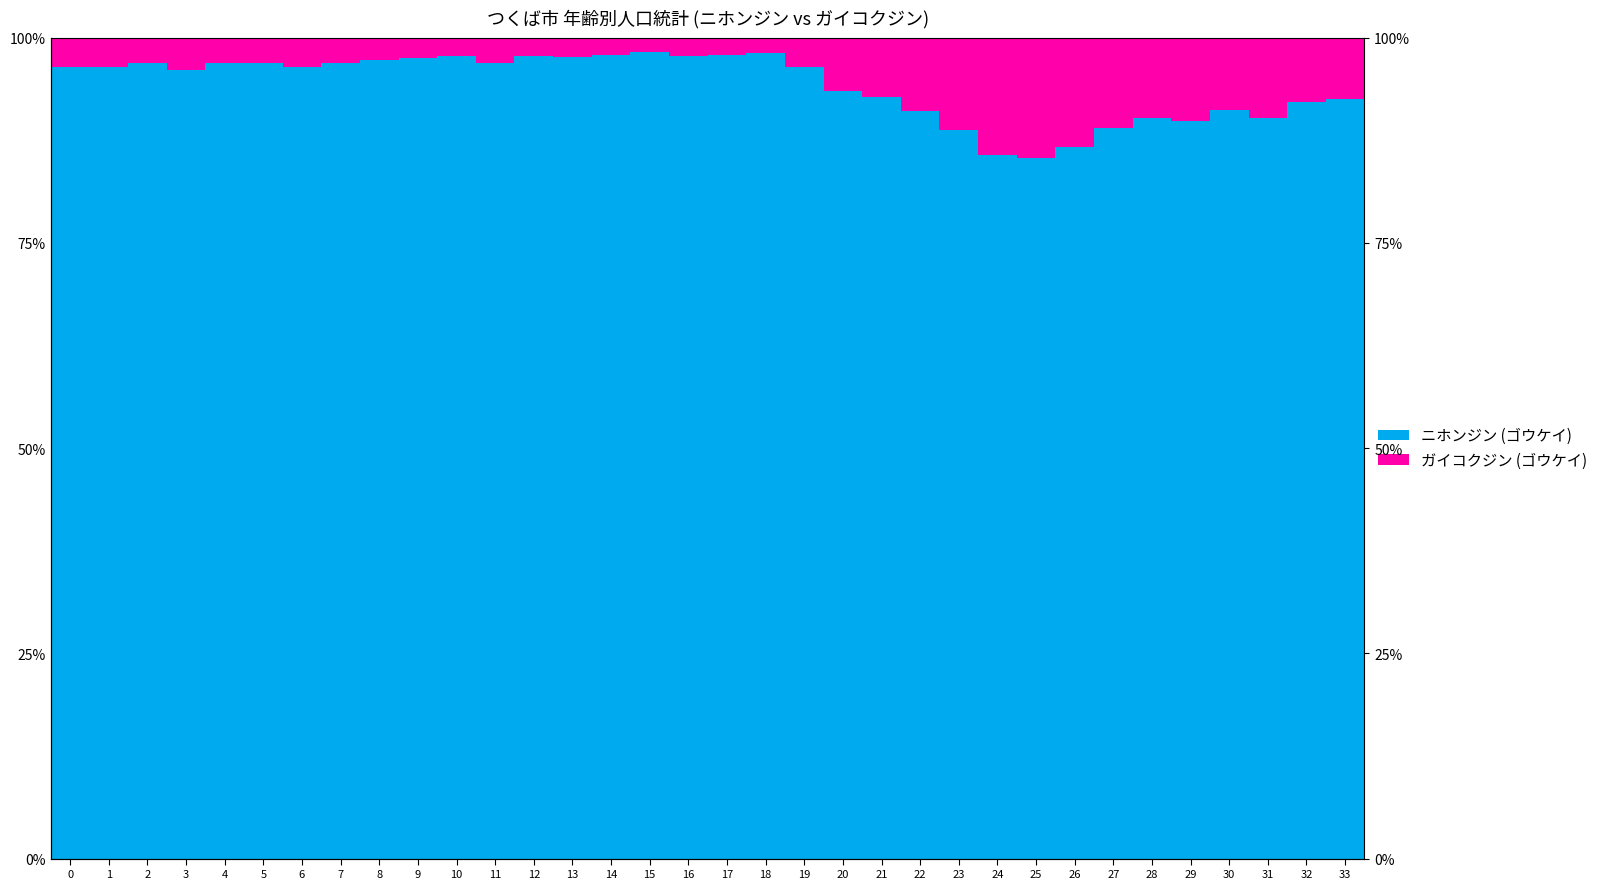

Is it true that ニホンジン (ゴウケイ) equals 126.9 at 24?

False